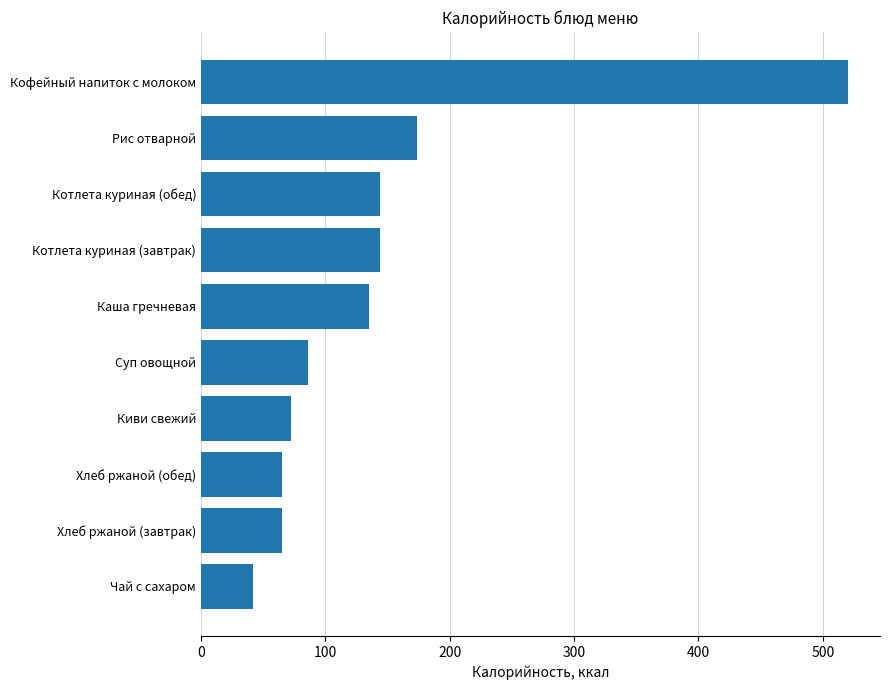

What is the average value?

144.7